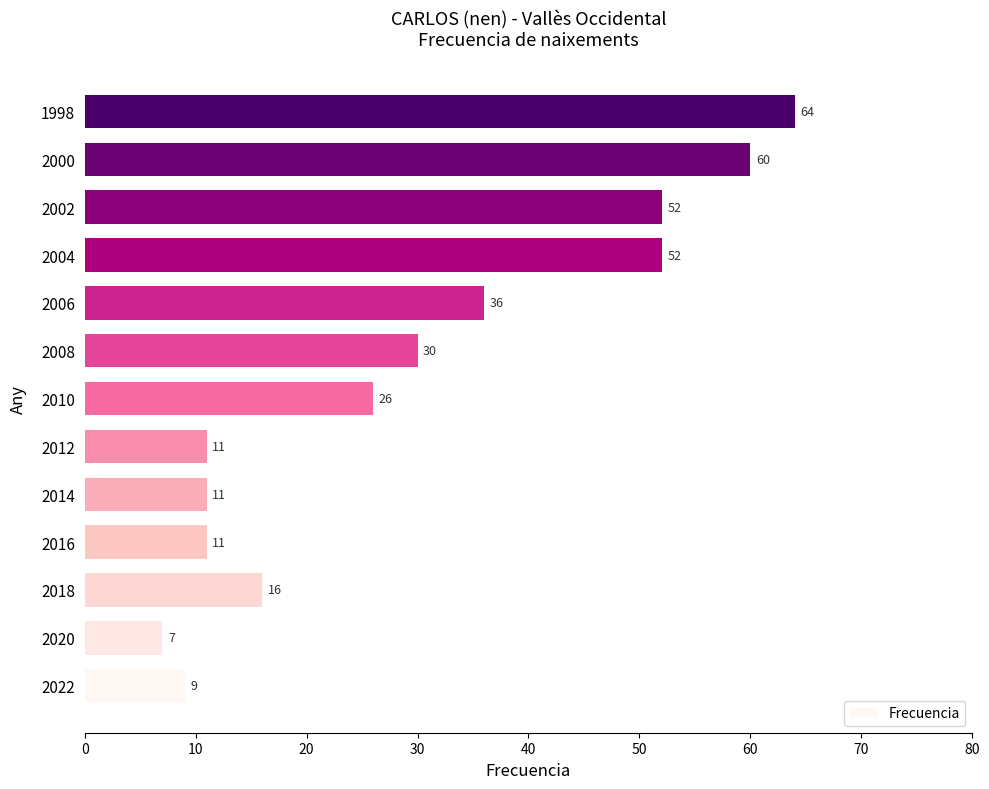

What value does the data have at 2002, to the nearest 5?

50